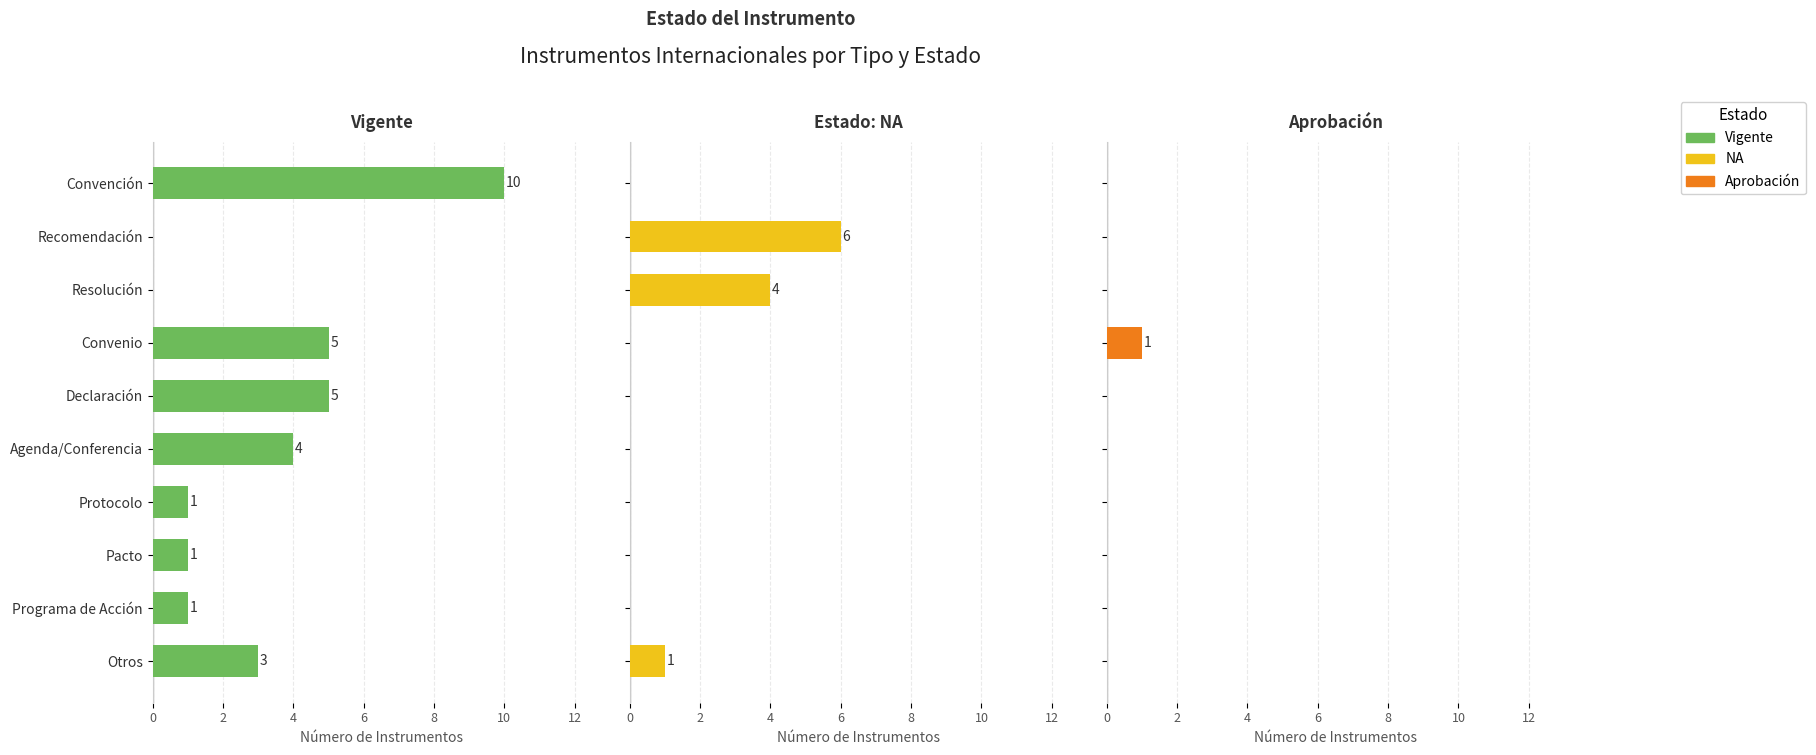

What is the spread (max minus min) of values at Convenio?

5